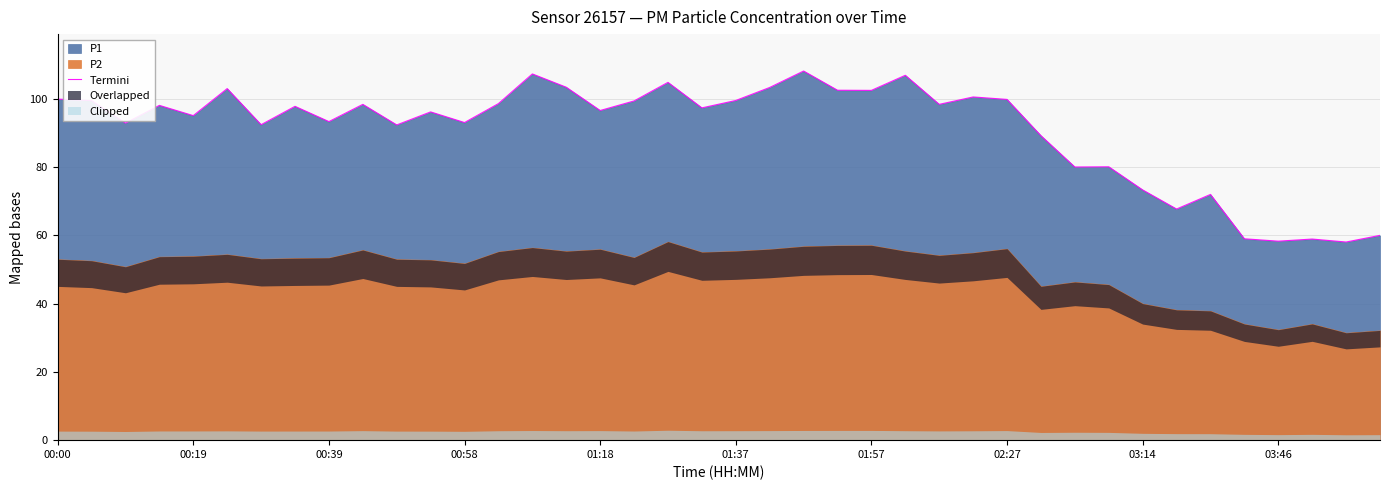

What is the sum of all values?

3639.5